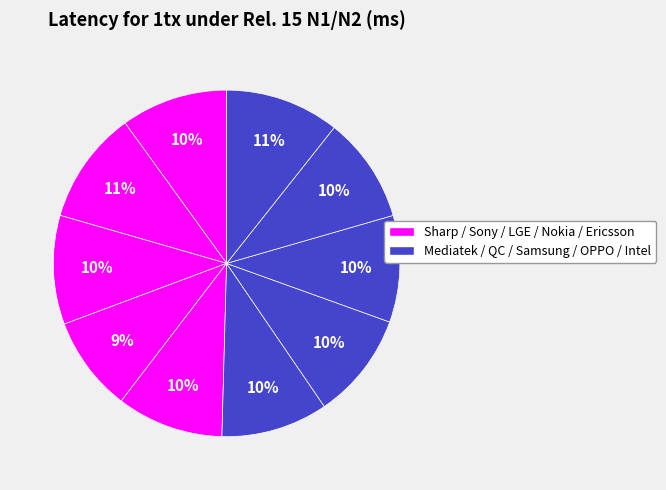

How many slices are in this pie chart?

10